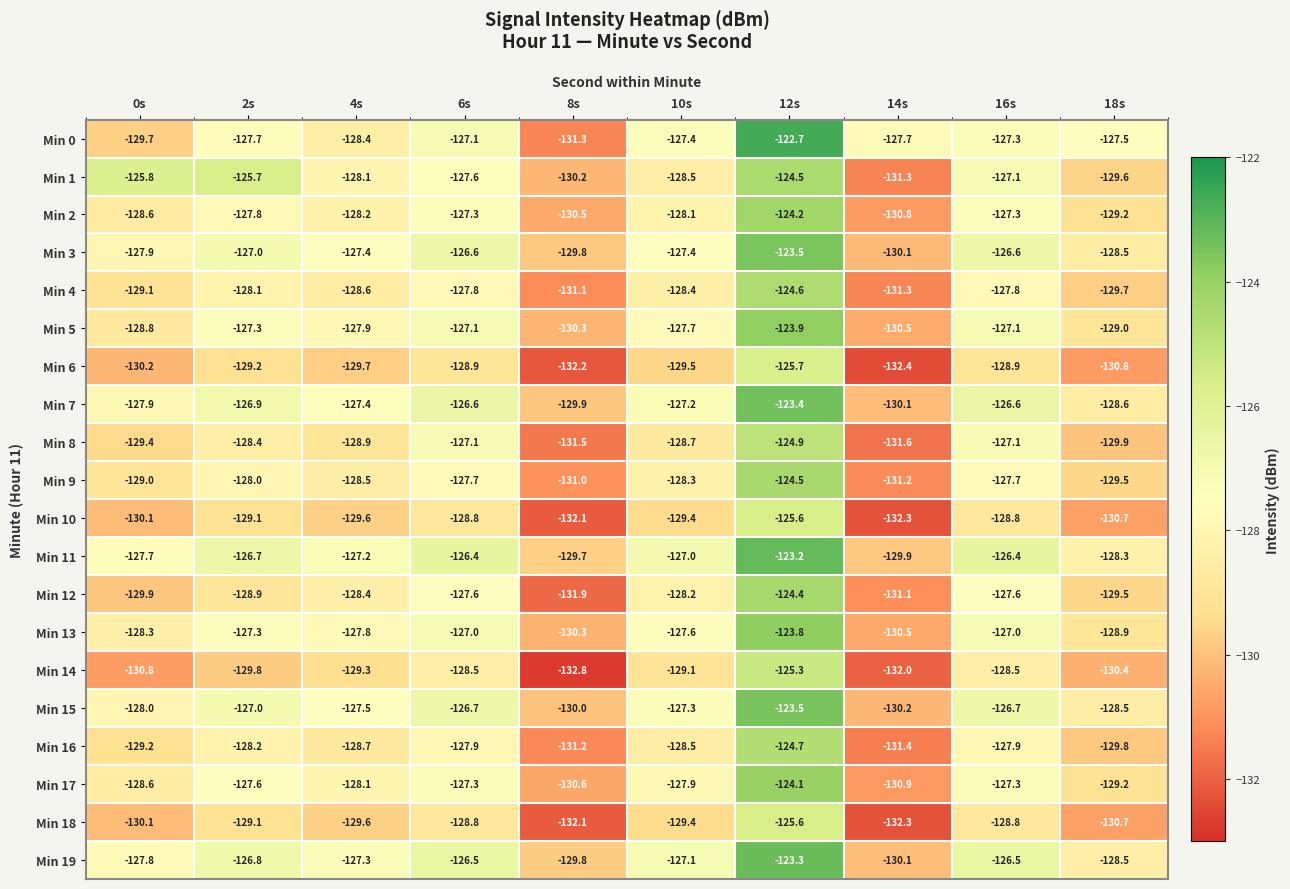

Is it true that Min 8 equals -129.9 at 18s?

True